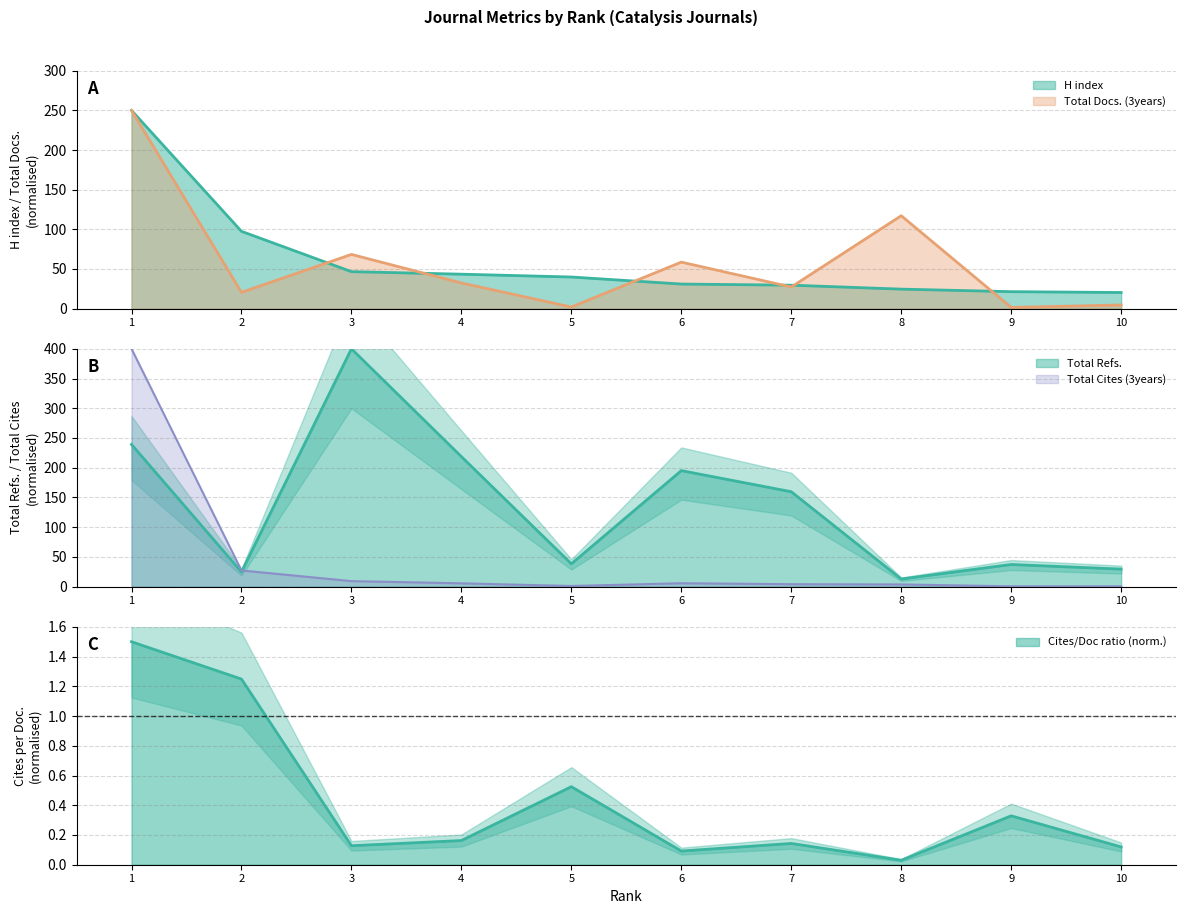

Which category has the lowest value in the Total Docs. (3years) series?

9